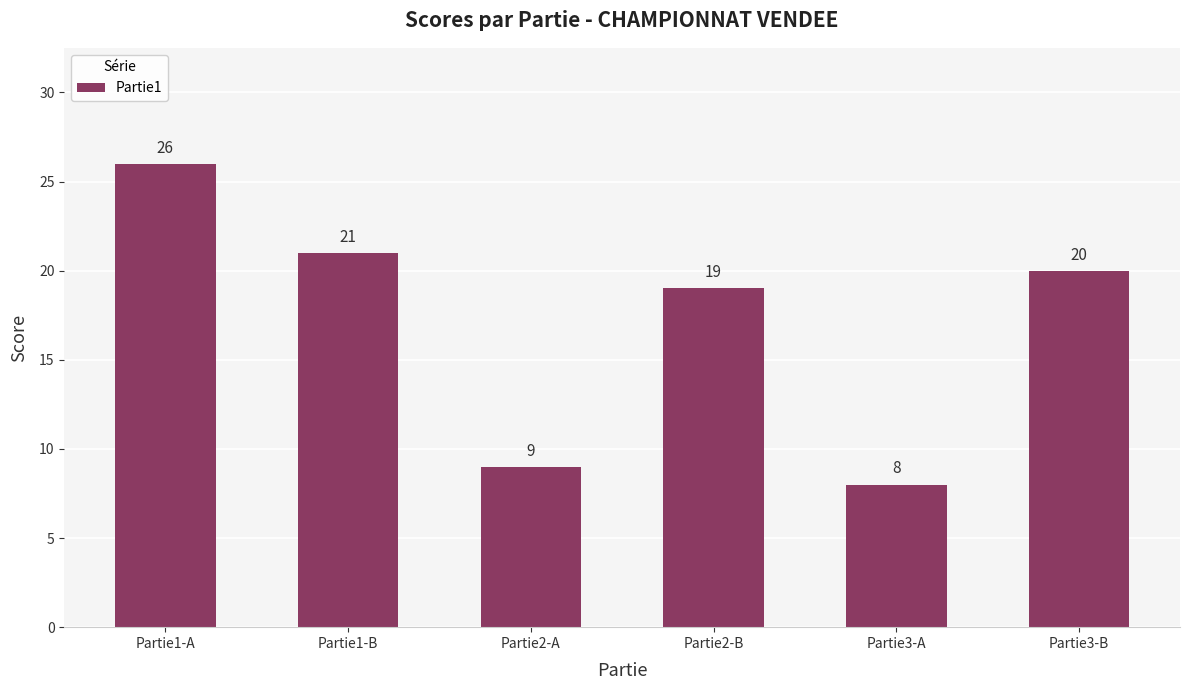

Reading left to right, extract all data points from this chart.

Partie1-A=26	Partie1-B=21	Partie2-A=9	Partie2-B=19	Partie3-A=8	Partie3-B=20